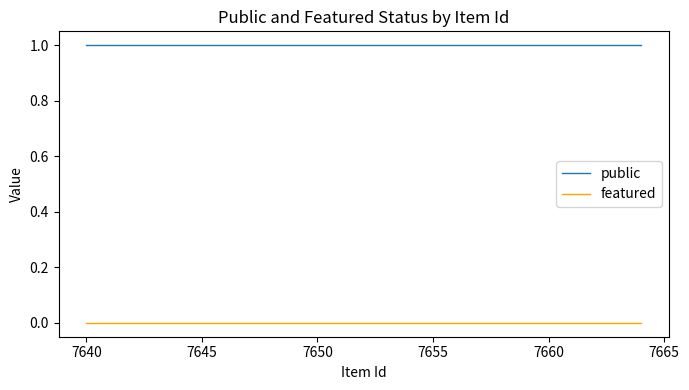

What is the average value of the public series?

1